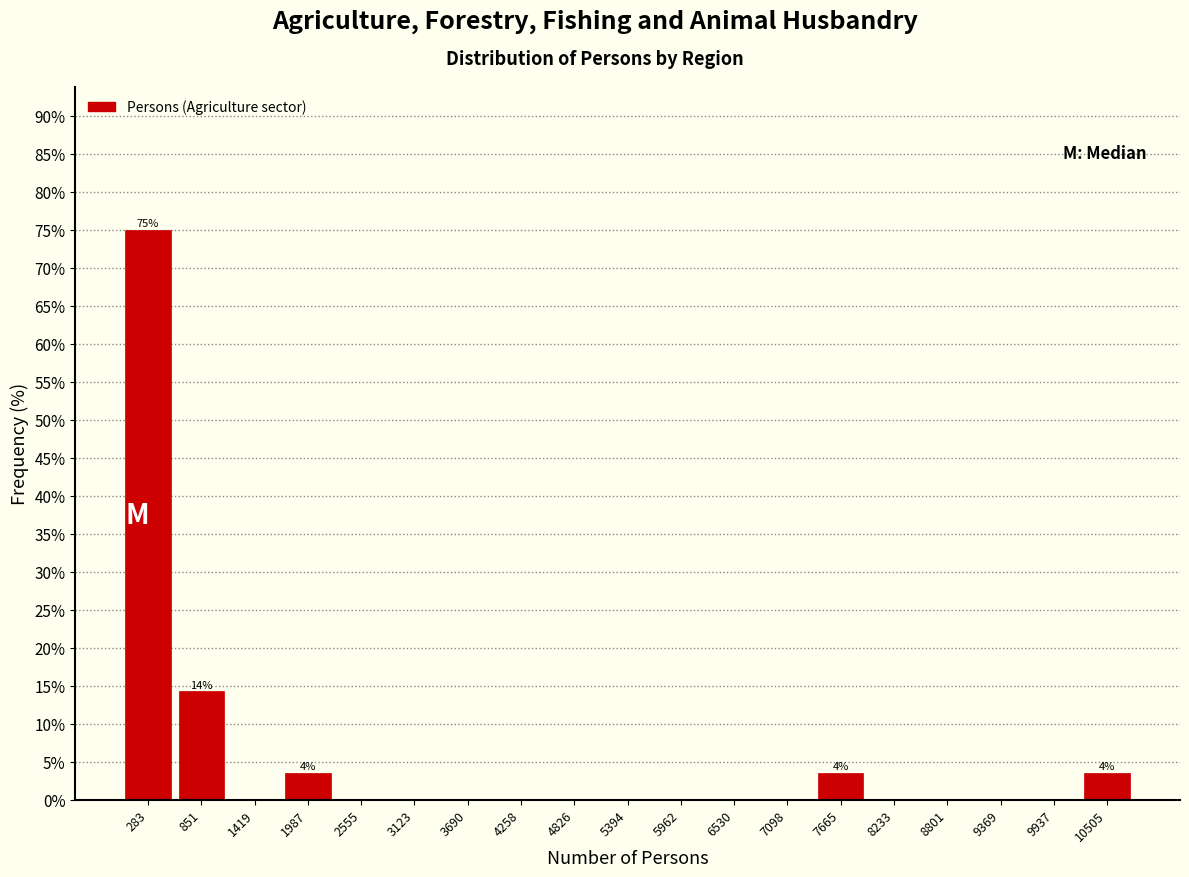

Over which range of the x-axis is the bar tallest?

0 to 600